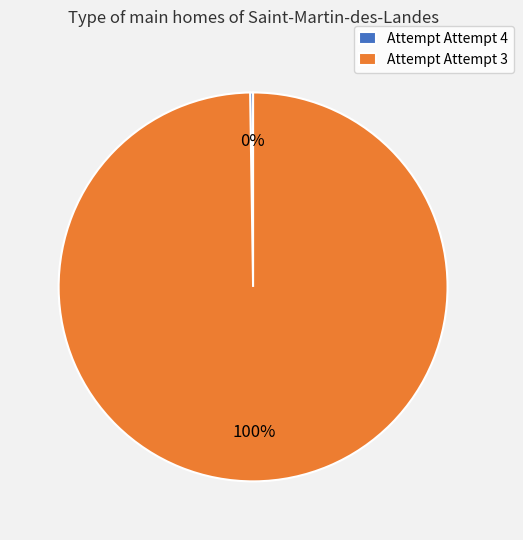

The Attempt Attempt 3 slice represents 86% of the pie. True or false?

False